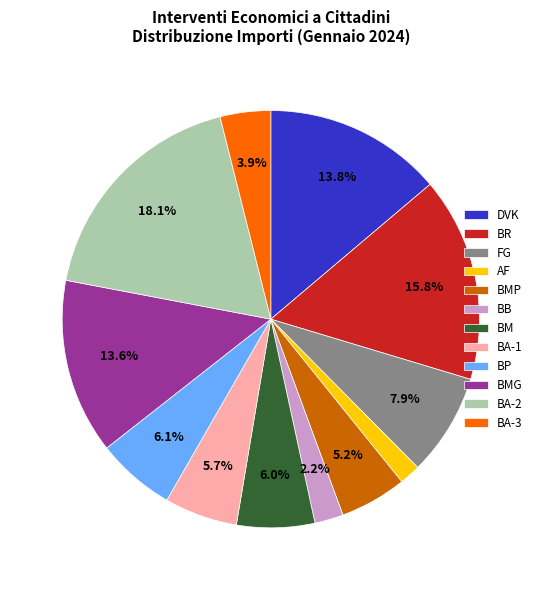

To the nearest percent, what is the combined percentage of BM and DVK?

20%